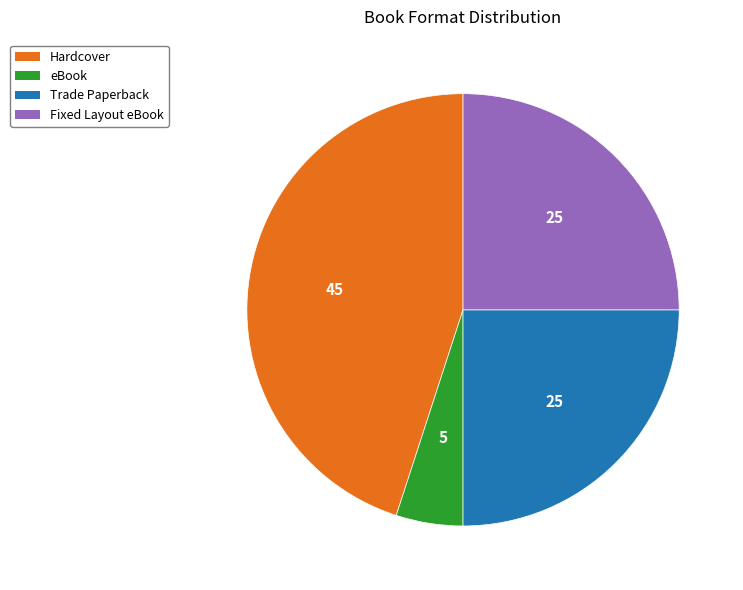

Count the number of slices in the pie.

4